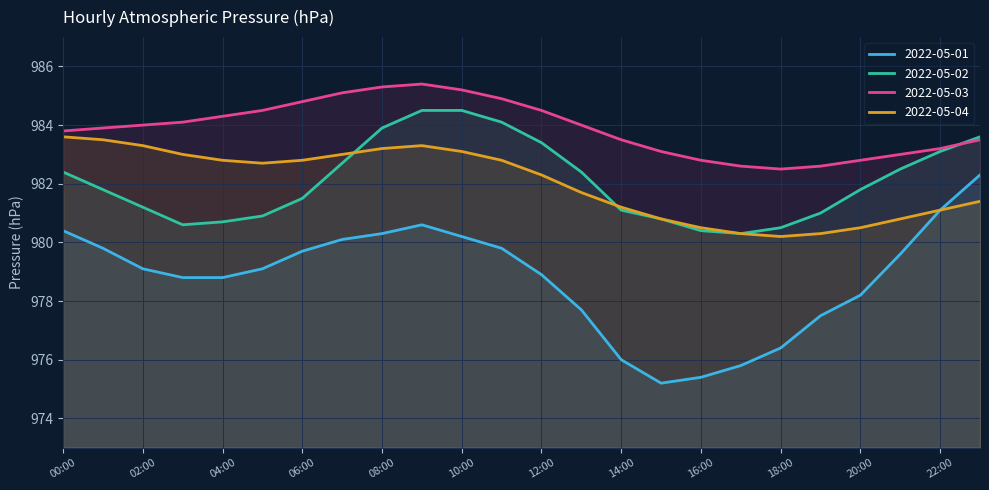

What are all the series names shown in the legend?

2022-05-01, 2022-05-02, 2022-05-03, 2022-05-04